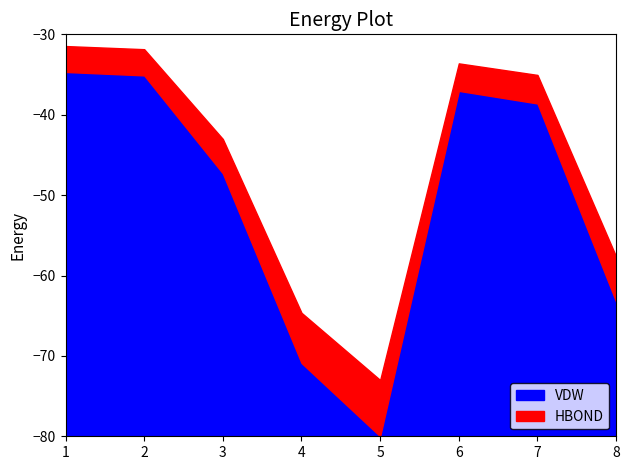

What is the maximum value for VDW?

45.3